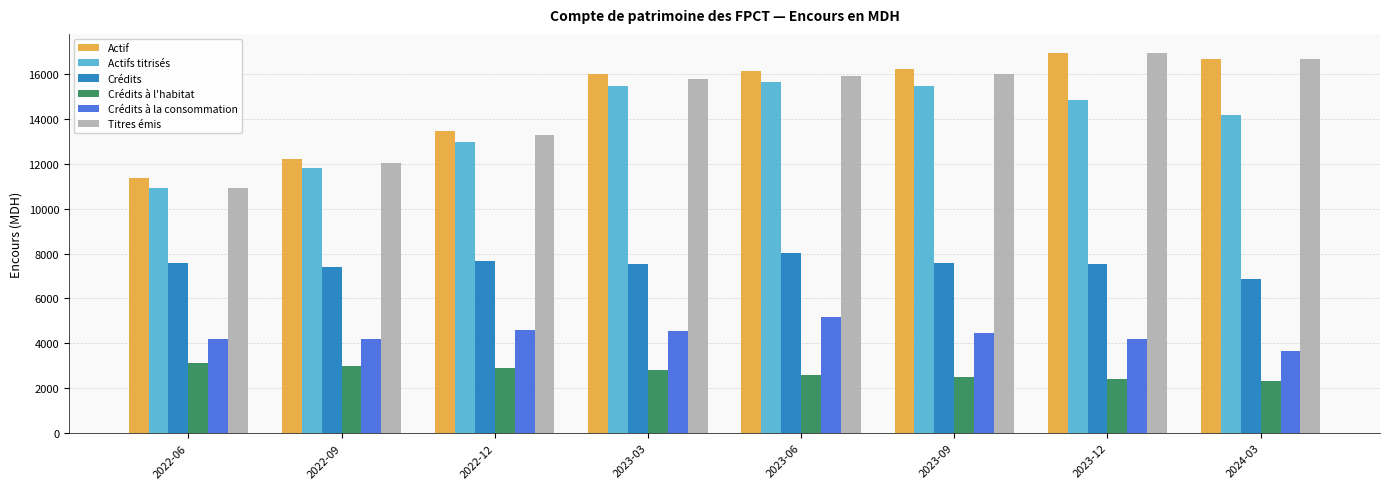

What is the difference between the maximum and minimum values in the Crédits à l'habitat series?

777.9